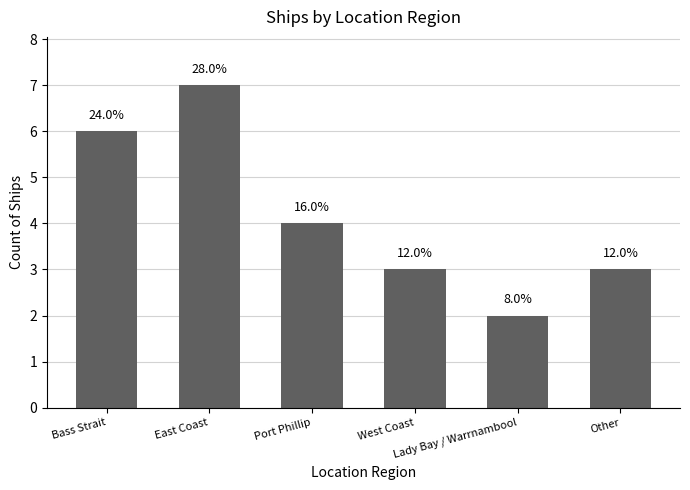

How many bars are there in total?

6